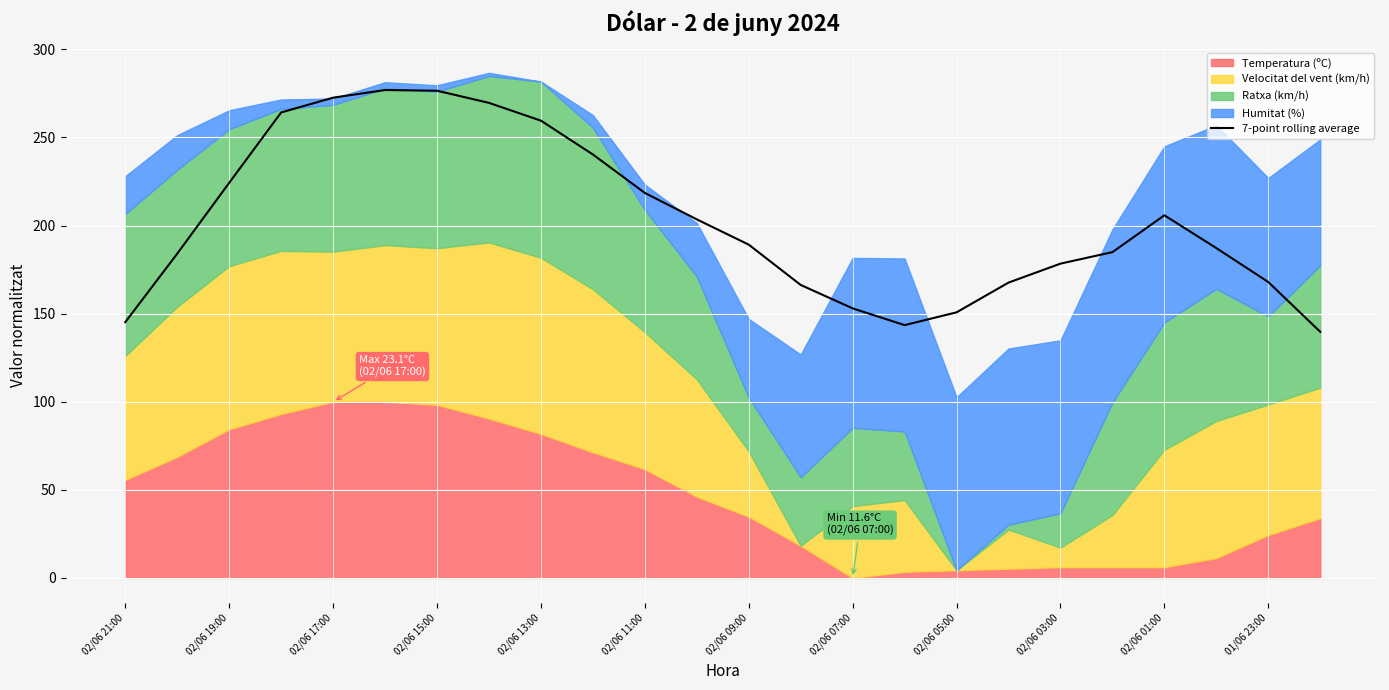

The value of 7-point rolling average at 02/06 03:00 is 178.4. True or false?

True